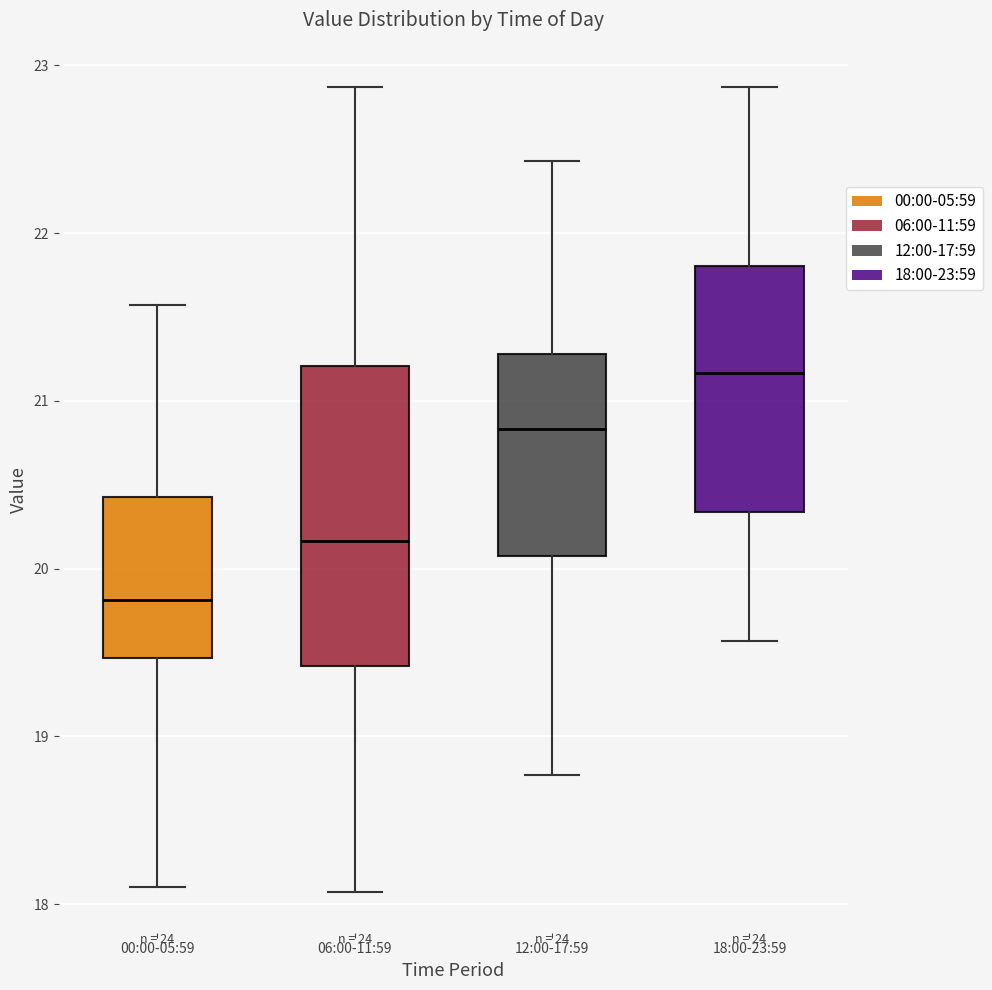

Where is the upper edge of the box for 18:00-23:59 on the y-axis? The values are not printed on the chart, so give them approximately, as read against the axis.

21.8